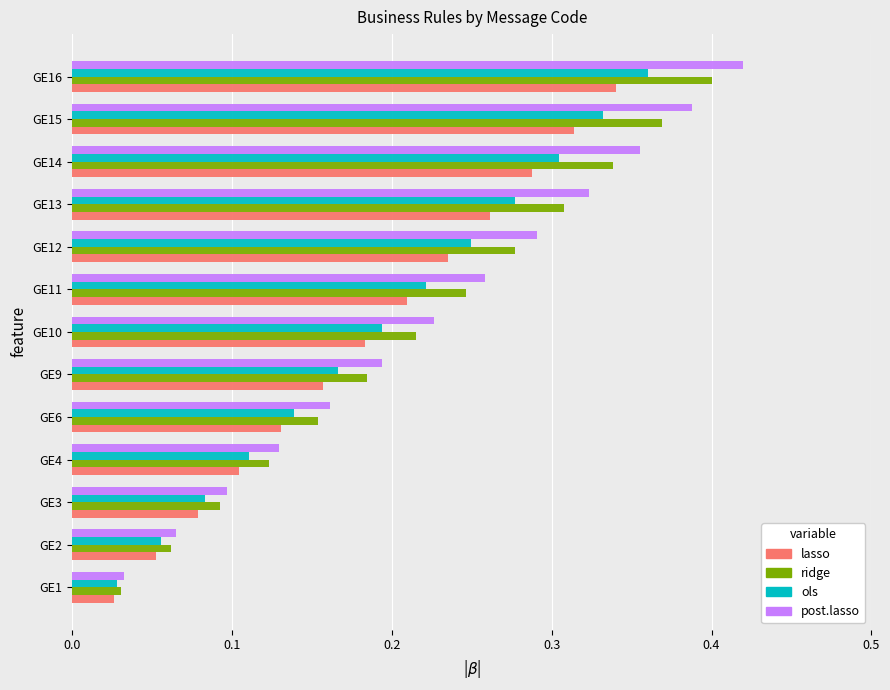

List the series in order of their peak value, lowest first.

lasso, ols, ridge, post.lasso